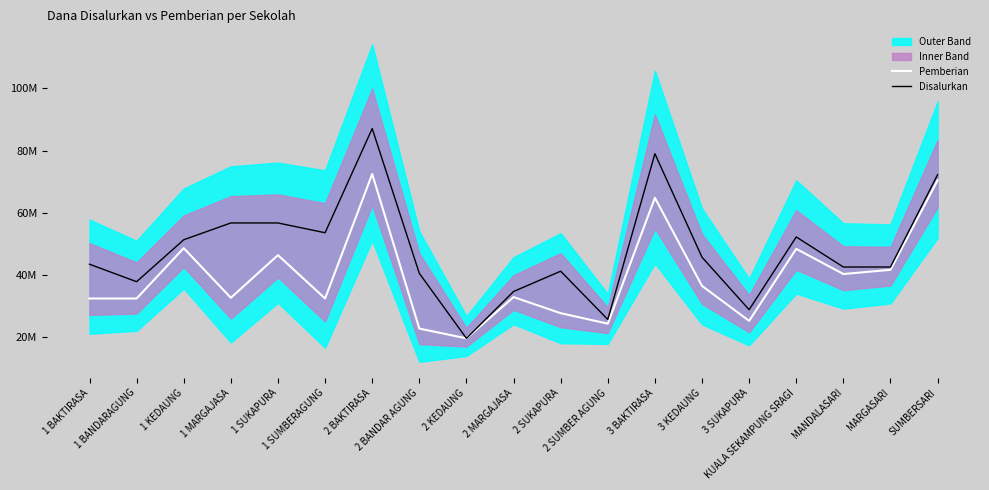

What position from the right is 1 MARGAJASA?

16